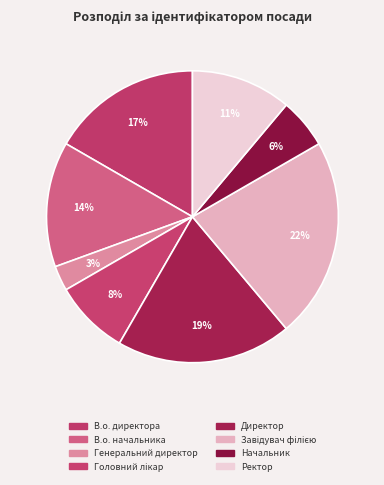

Count the number of slices in the pie.

8